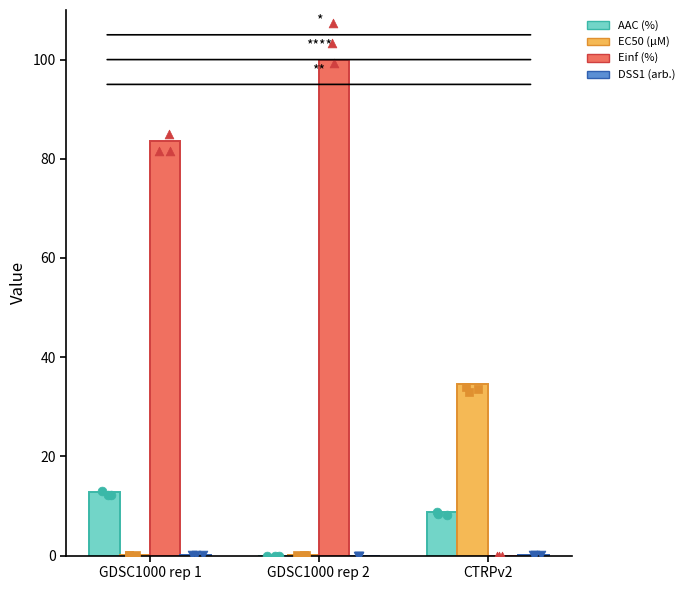

What is the total value across all series at GDSC1000 rep 2?

100.0